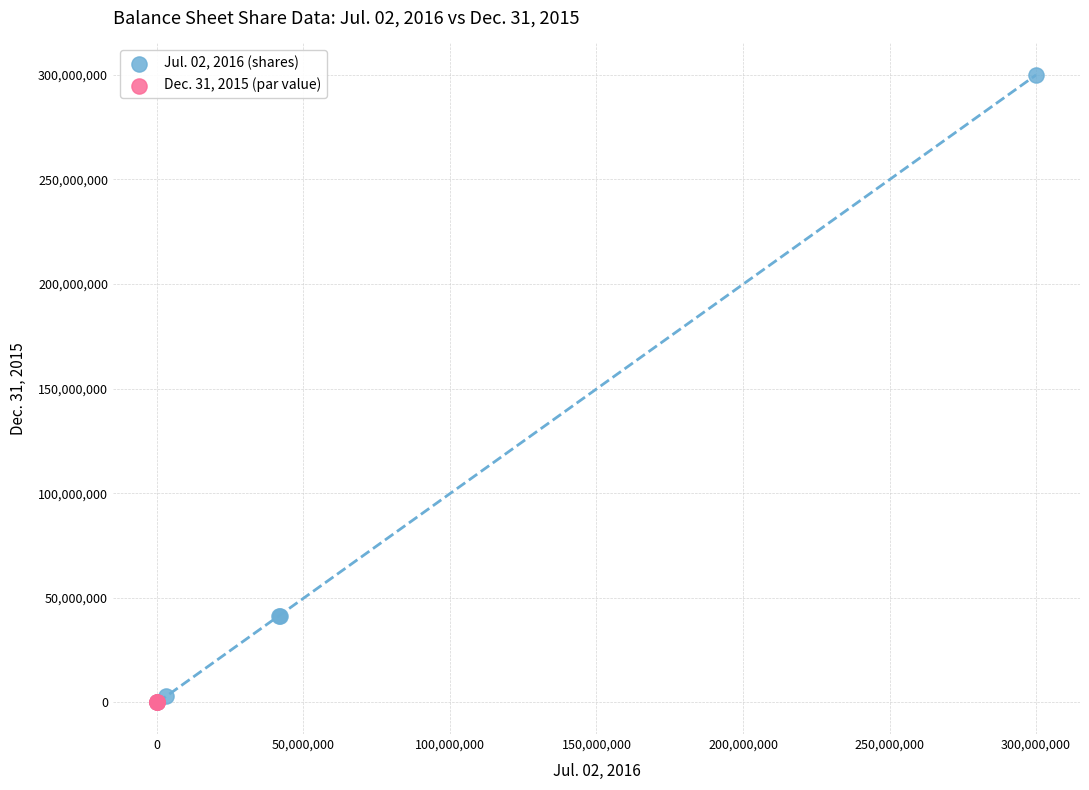

Which series reaches the maximum Y coordinate?

Jul. 02, 2016 (shares)